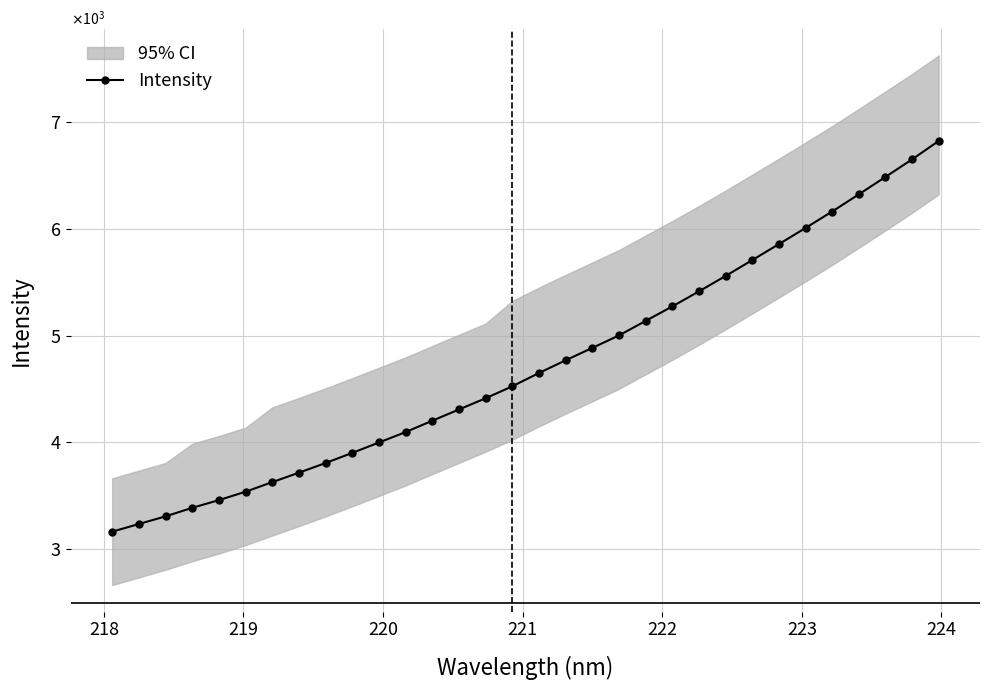

What is the difference between the second highest and second lowest values?

3415.0